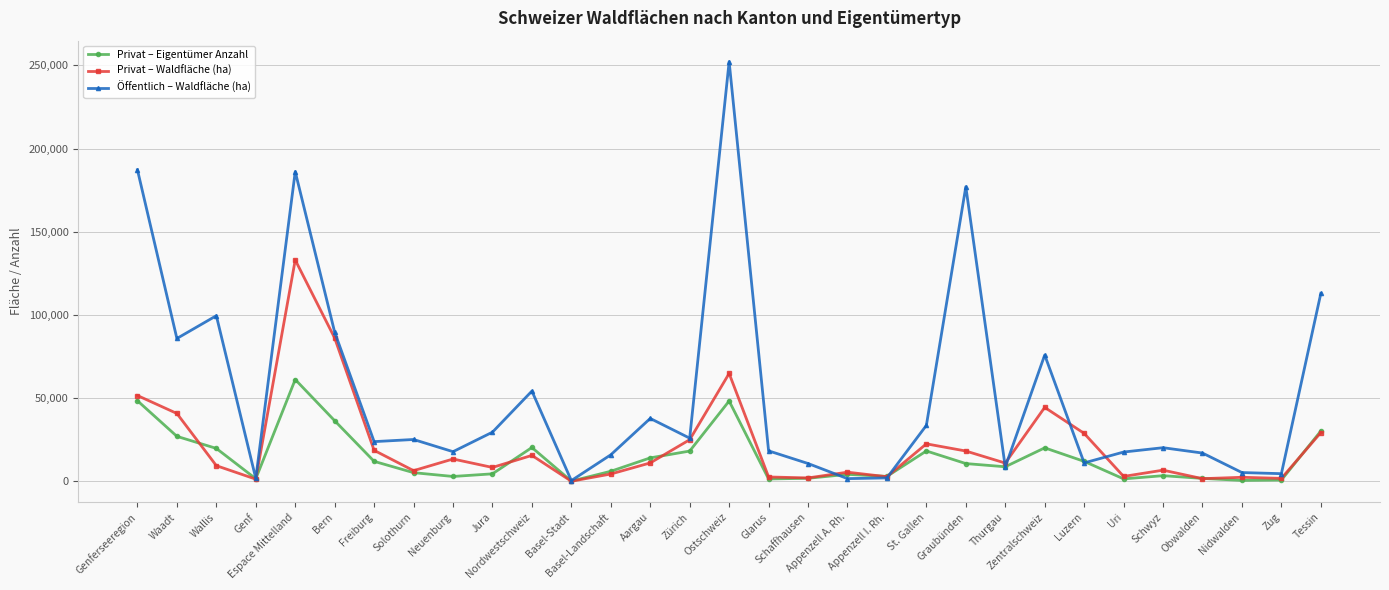

Which series has the largest total across all categories?

Öffentlich – Waldfläche (ha)